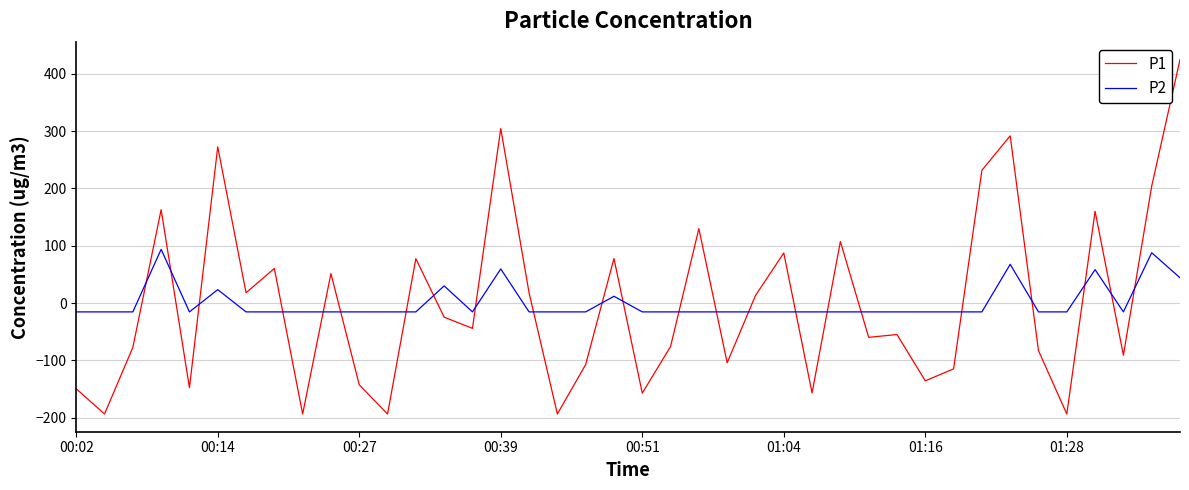

True or false: P1 and P2 intersect in this chart.

True